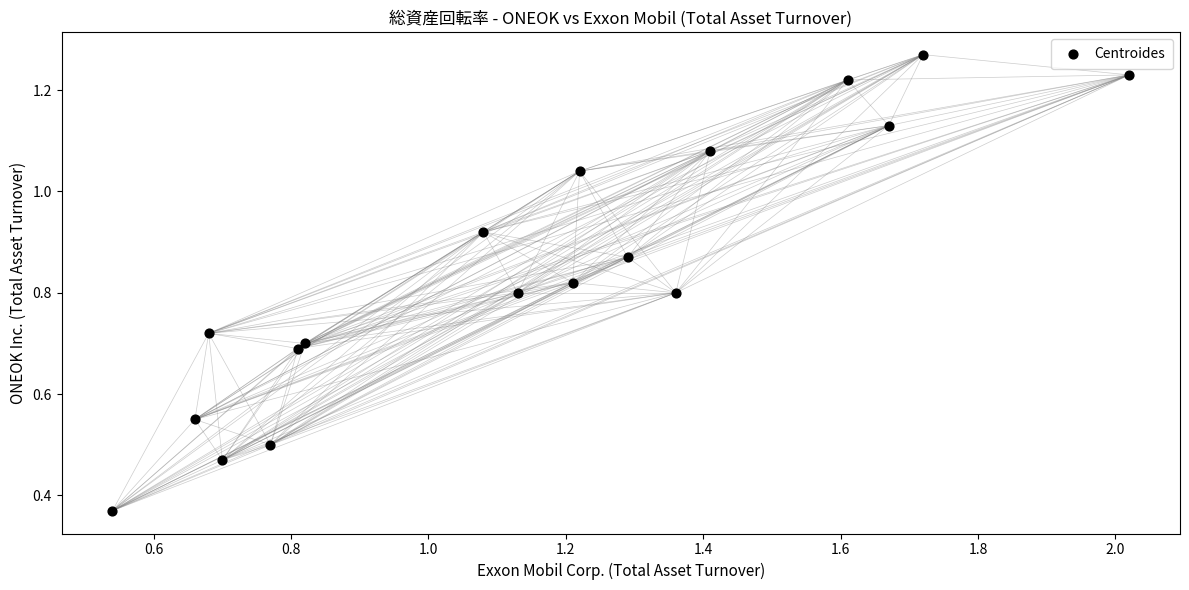

What is the range of X values (max minus min)?

1.5